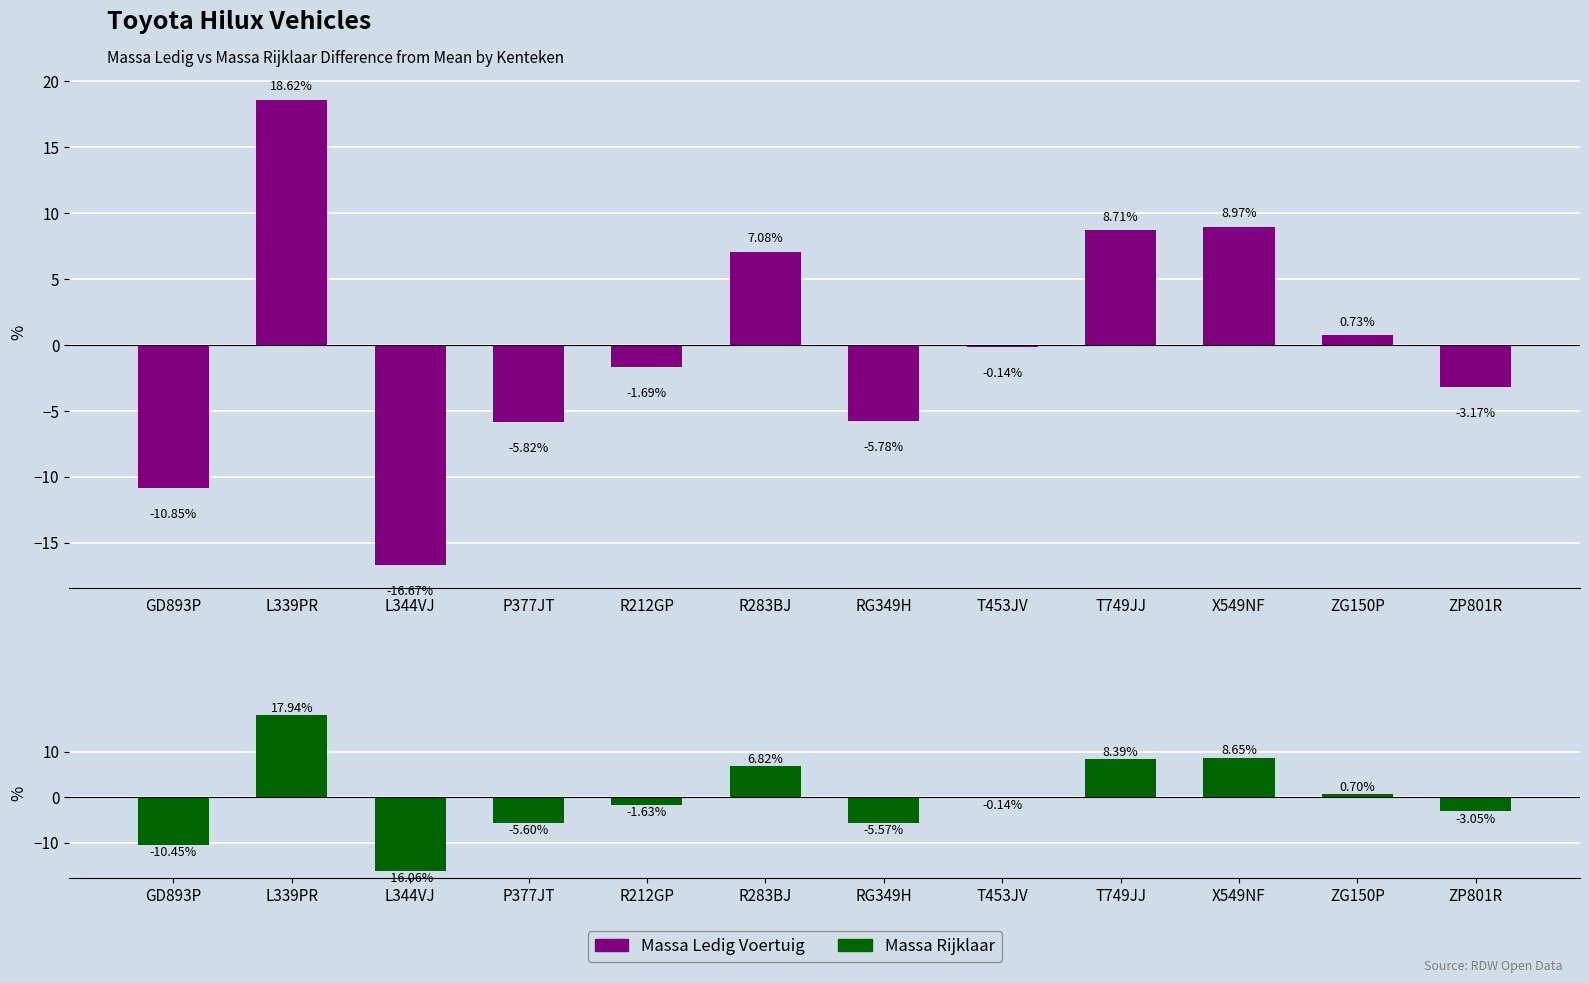

Which has a higher value, R283BJ or P377JT?

R283BJ